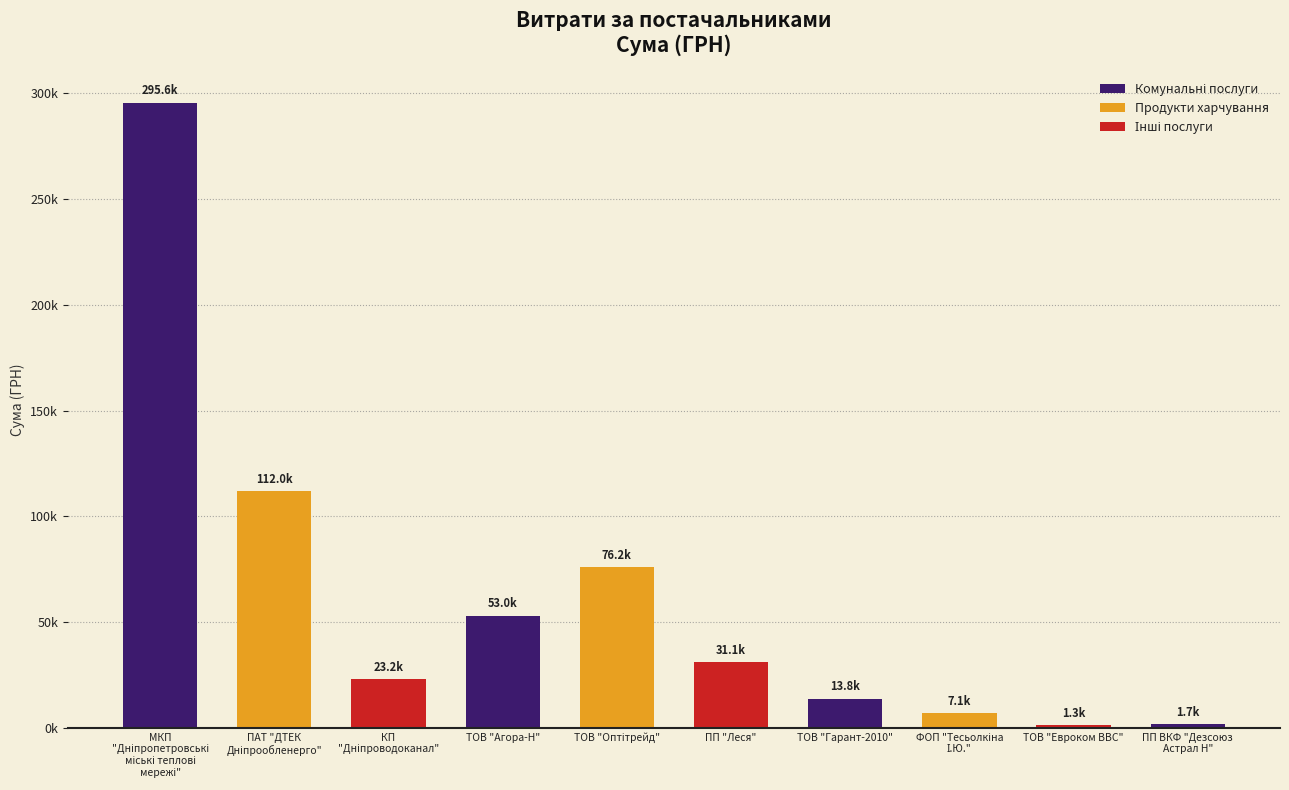

List the labels in order of value, smallest first.

ТОВ "Евроком ВВС", ПП ВКФ "Дезсоюз Астрал Н", ФОП "Тесьолкіна І.Ю.", ТОВ "Гарант-2010", КП "Дніпроводоканал", ПП "Леся", ТОВ "Агора-Н", ТОВ "Оптітрейд", ПАТ "ДТЕК Дніпрообленерго", МКП "Дніпропетровські міські теплові мережі"